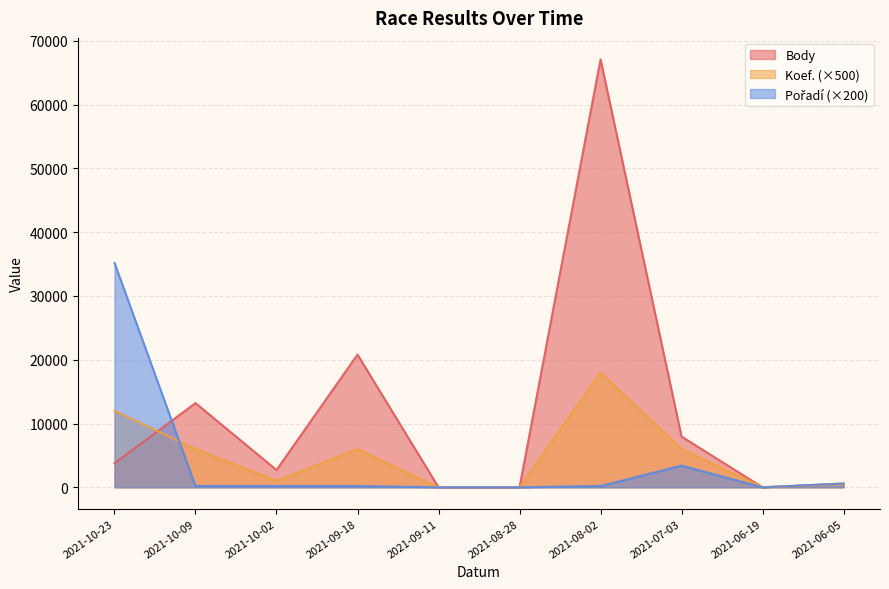

What is the total value across all series at 2021-10-23?

50956